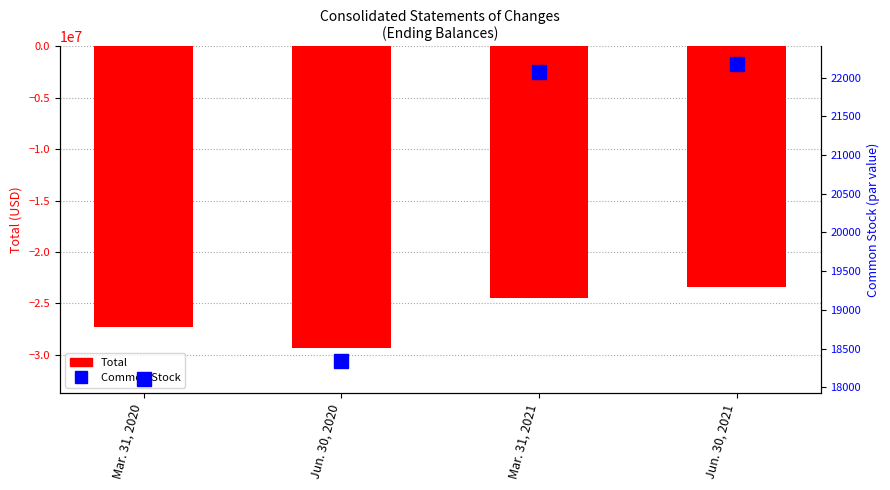

What is the difference between the Common Stock values at Mar. 31, 2020 and Mar. 31, 2021?

3970